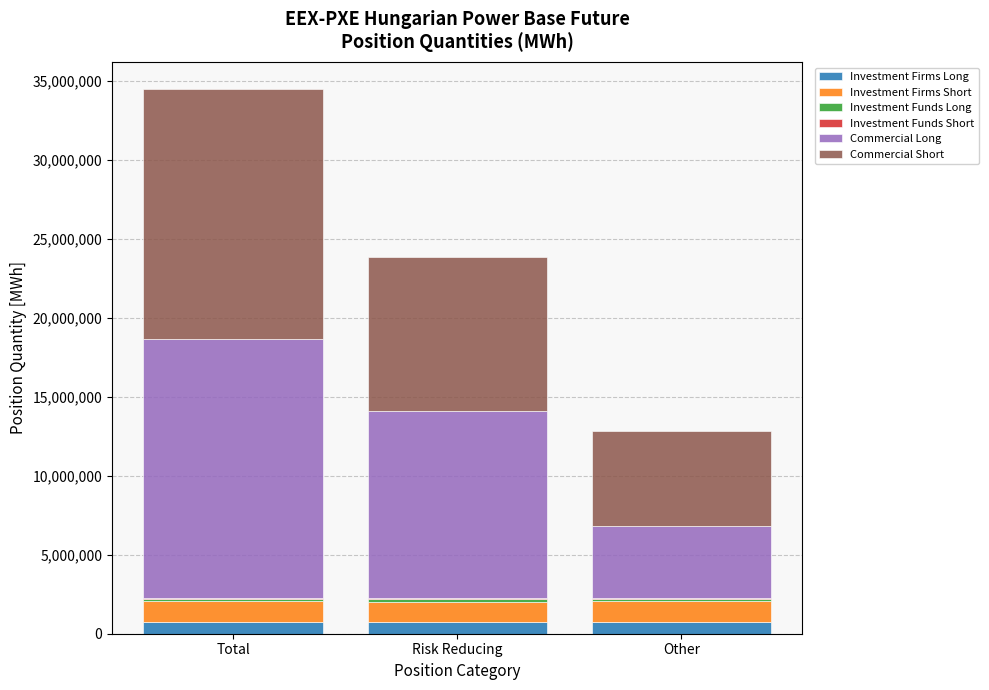

At which category is the sum across all series the highest?

Total